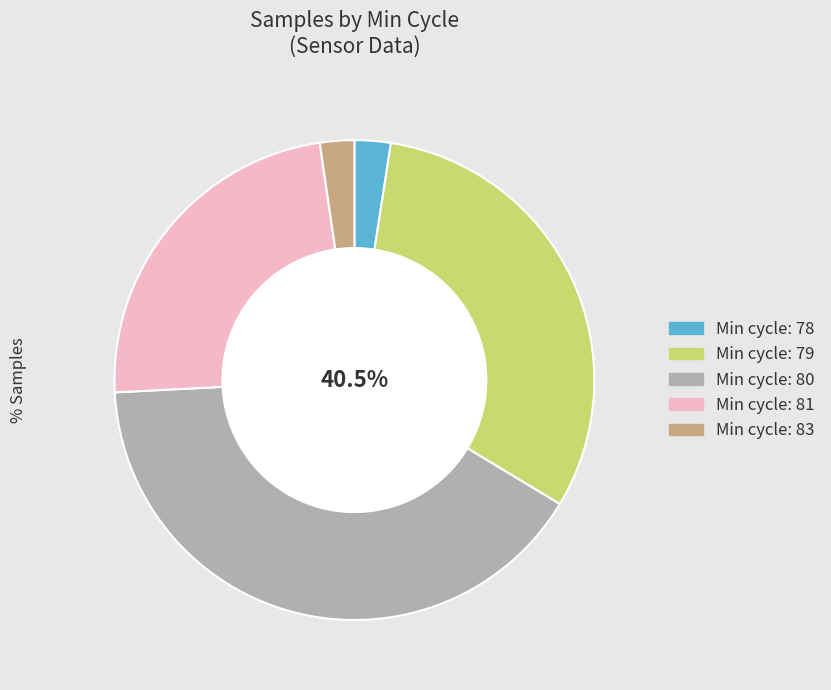

To the nearest percent, what is the average slice percentage?

20%